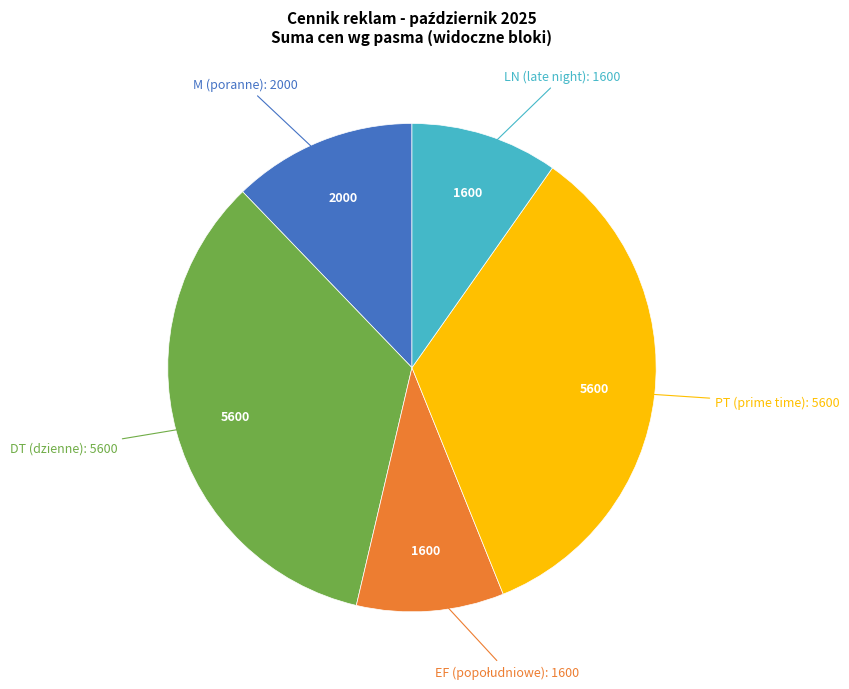

Does any single category account for the majority?

No